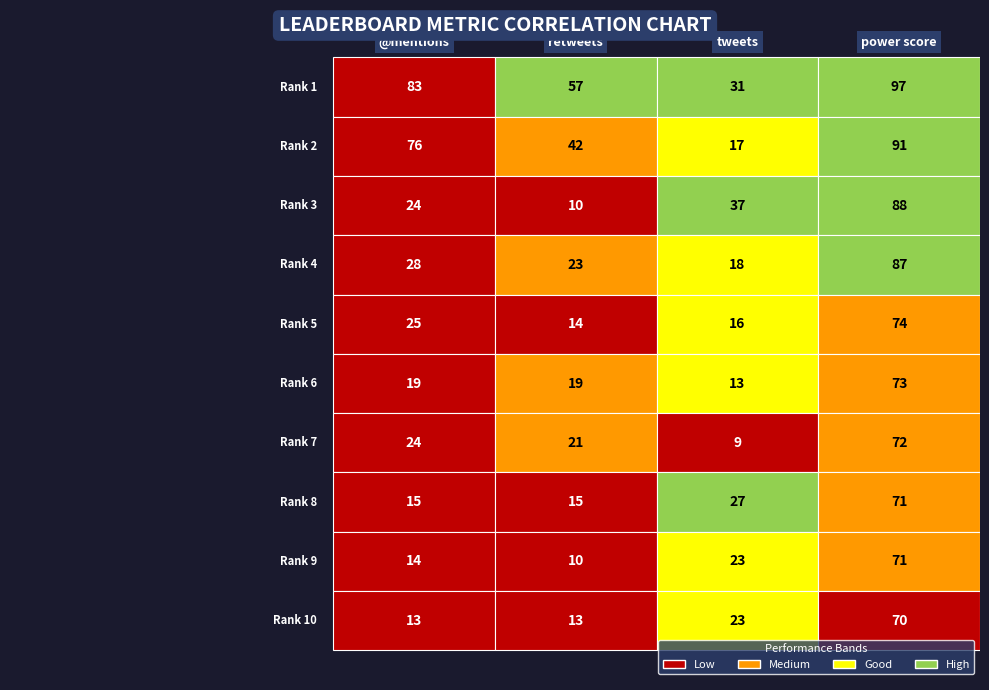

What is the difference between the mentions values at Rank 9 and Rank 5?

11